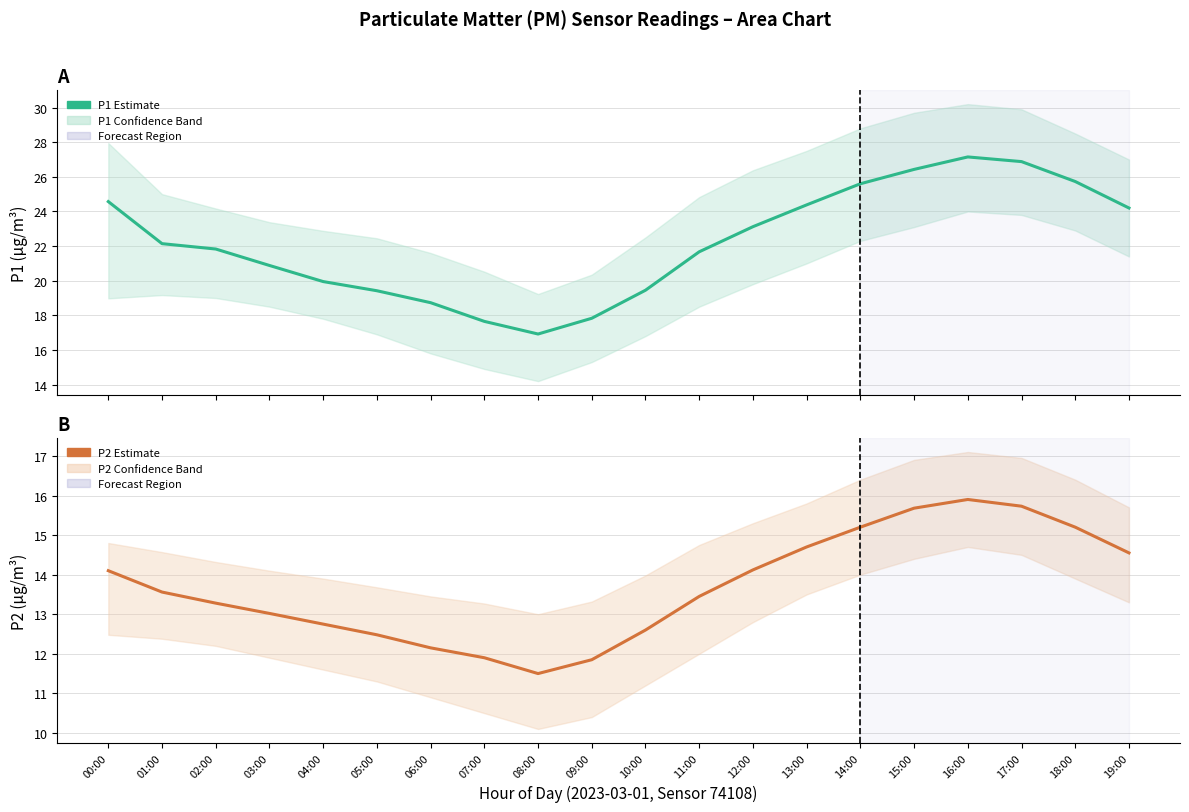

The value of P2 (estimate) at 06:00 is 12.2. True or false?

True